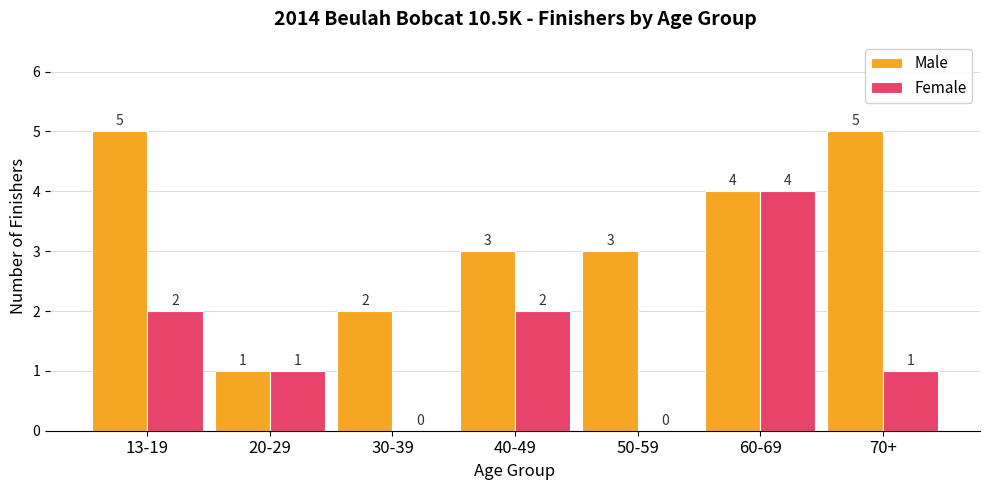

What is the approximate value of Female at 70+?

1